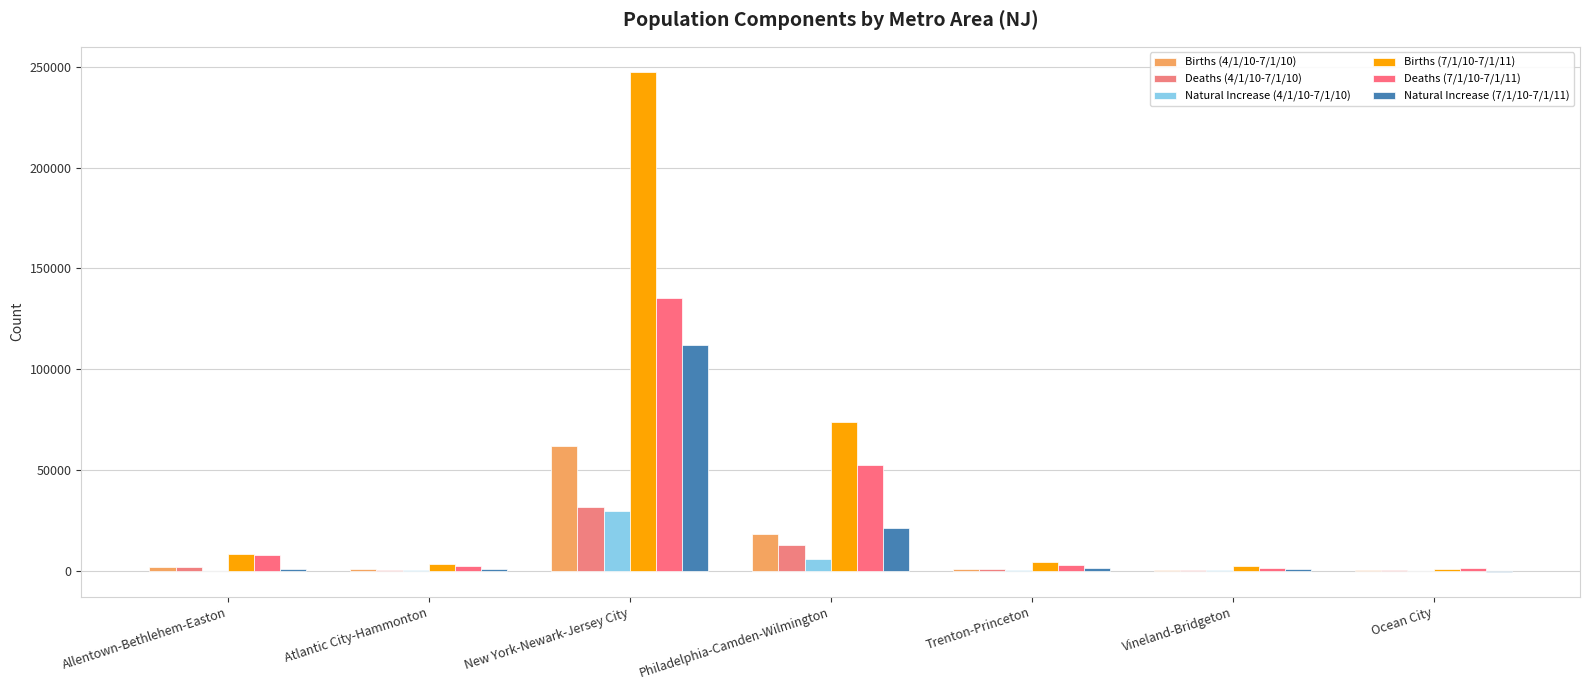

At which category is the sum across all series the highest?

New York-Newark-Jersey City